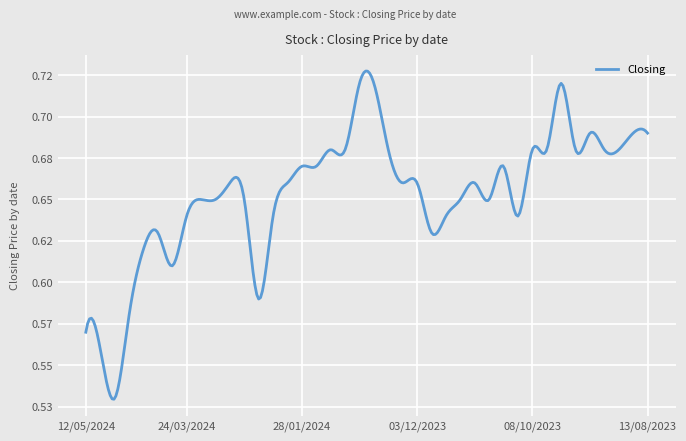

True or false: the data has more than 2 interior local peaks.

True